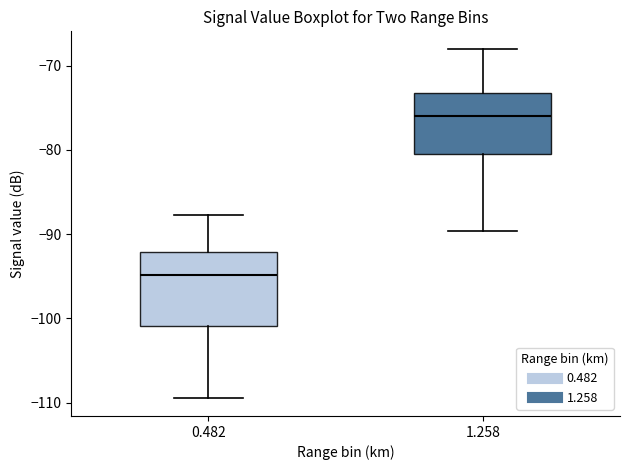

Reading left to right, read every box against the y-axis: the position of its median line, the range the box covers, and the ends of its whiskers. The values are not printed on the chart, so give them approximately, as read against the axis.

0.482: median -95, box -101 to -92, whiskers -109 to -88
1.258: median -76, box -81 to -73, whiskers -90 to -68